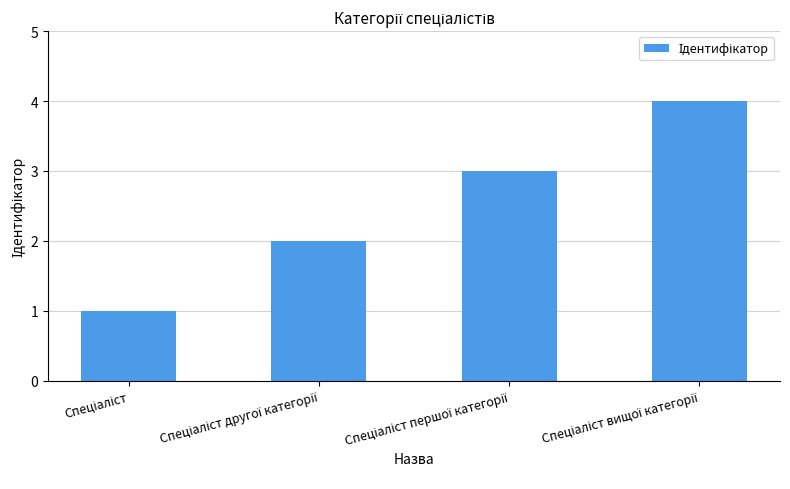

How many values are between 2 and 4?

3